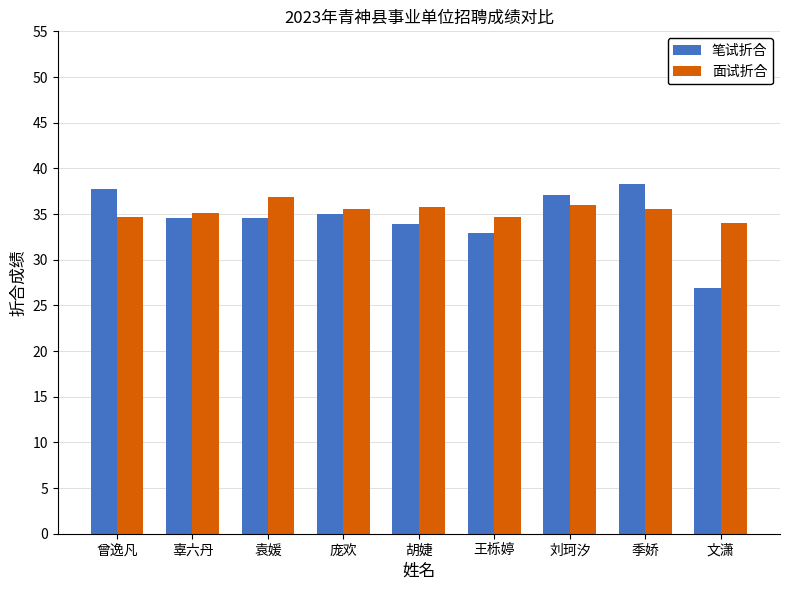

What is the value of the 面试折合 bar at the 9th from the left?

34.1